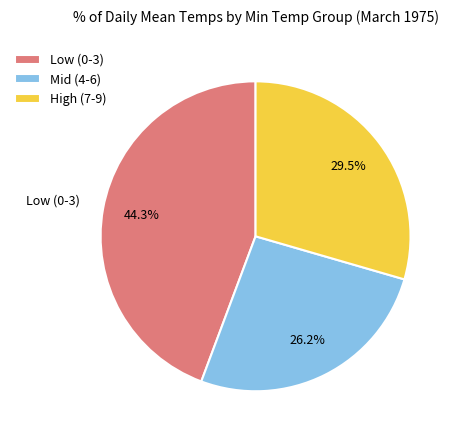

To the nearest percent, what is the average slice percentage?

33%